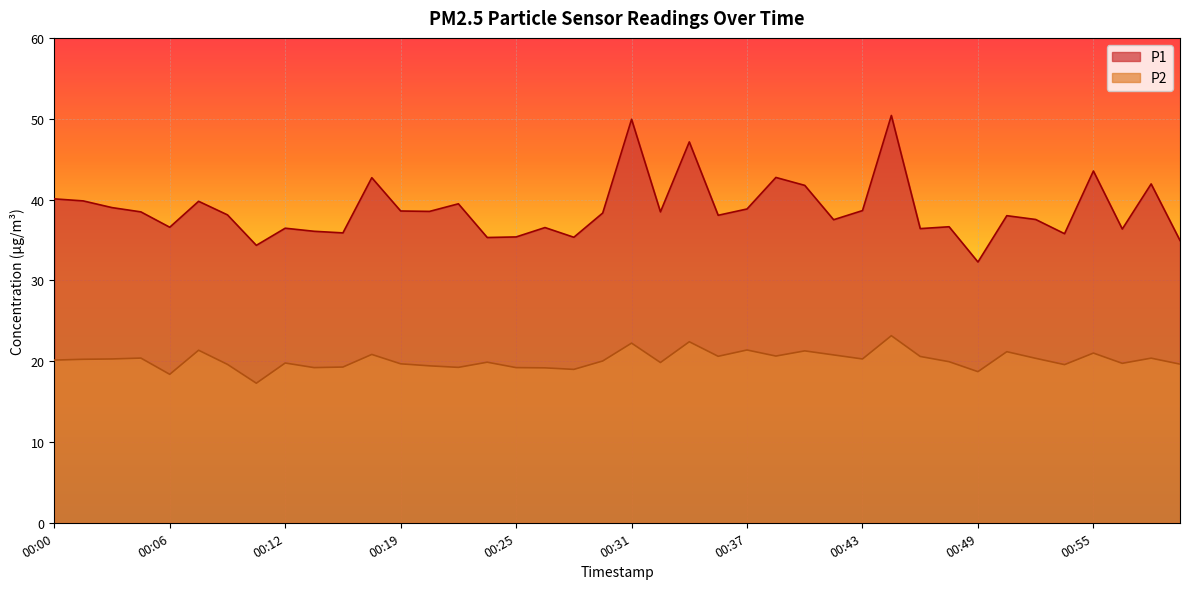

How many lines are shown in the chart?

2